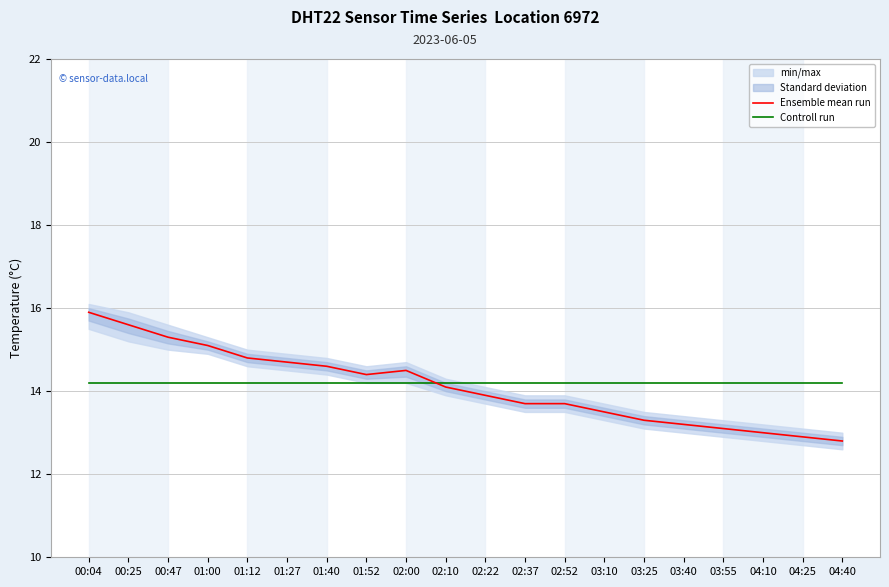

True or false: Ensemble mean run has more than 1 interior local peaks.

False